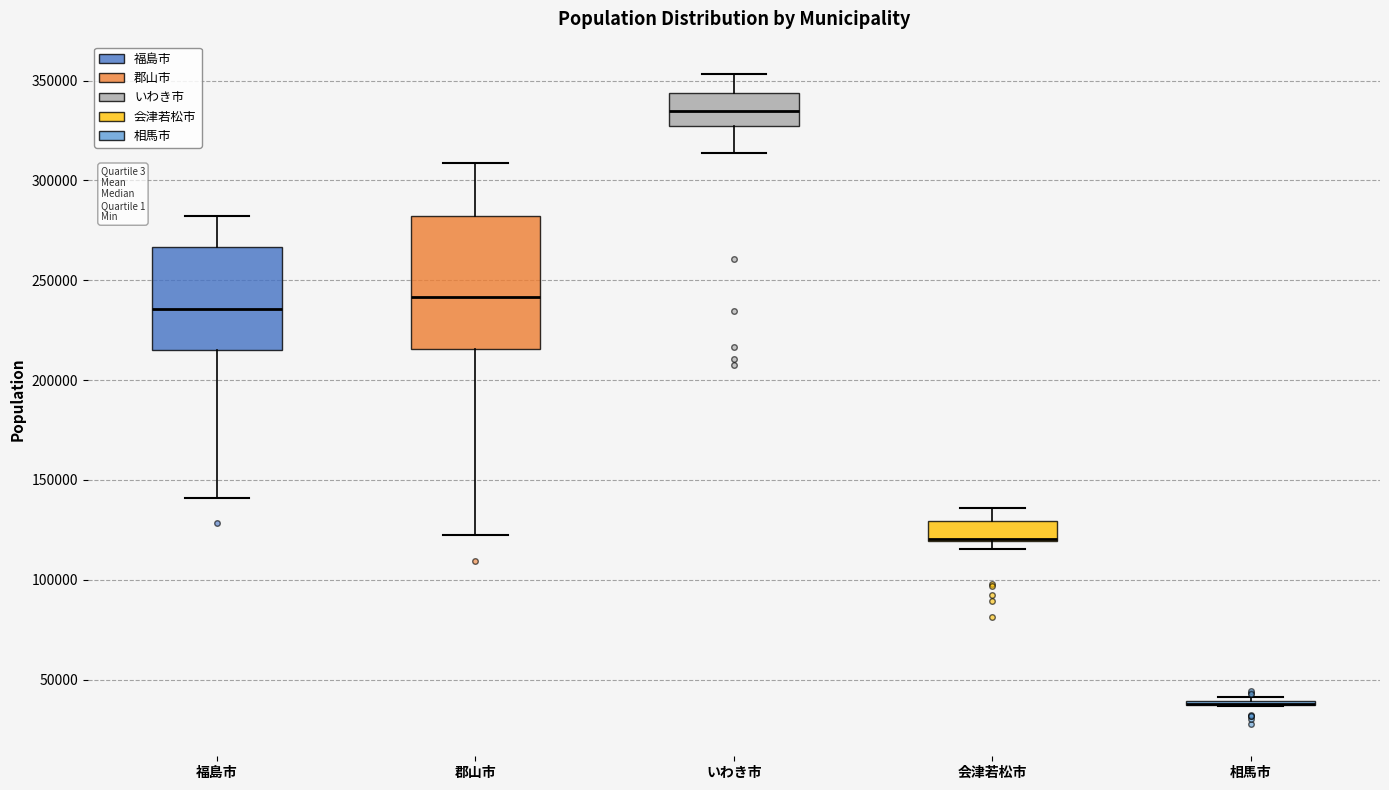

Where is the upper edge of the box for 会津若松市 on the y-axis? The values are not printed on the chart, so give them approximately, as read against the axis.

130000